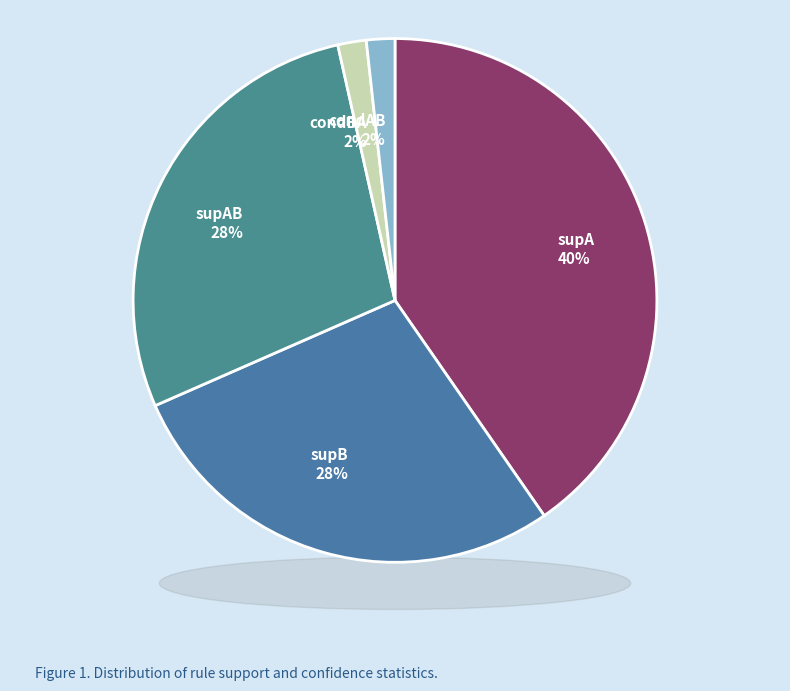

How much of the chart is everything except supA?

59.6%